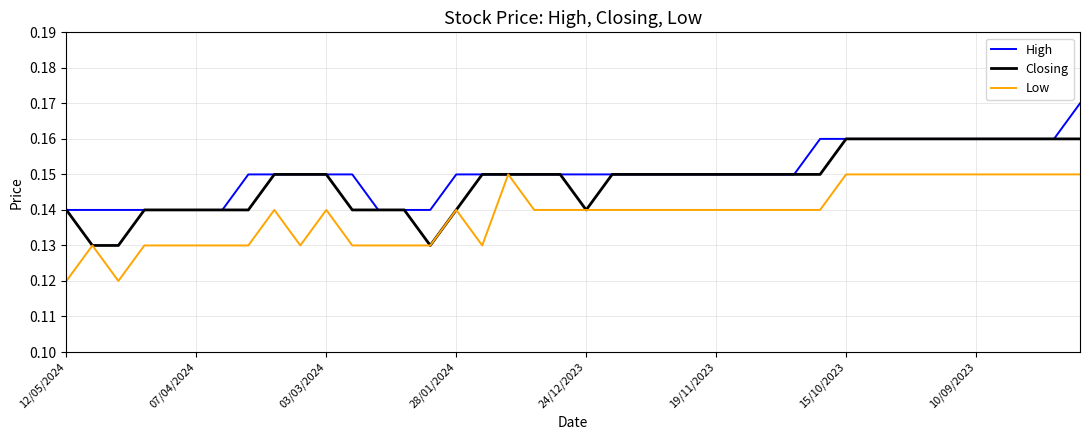

List the series in order of their overall mean, highest first.

High, Closing, Low